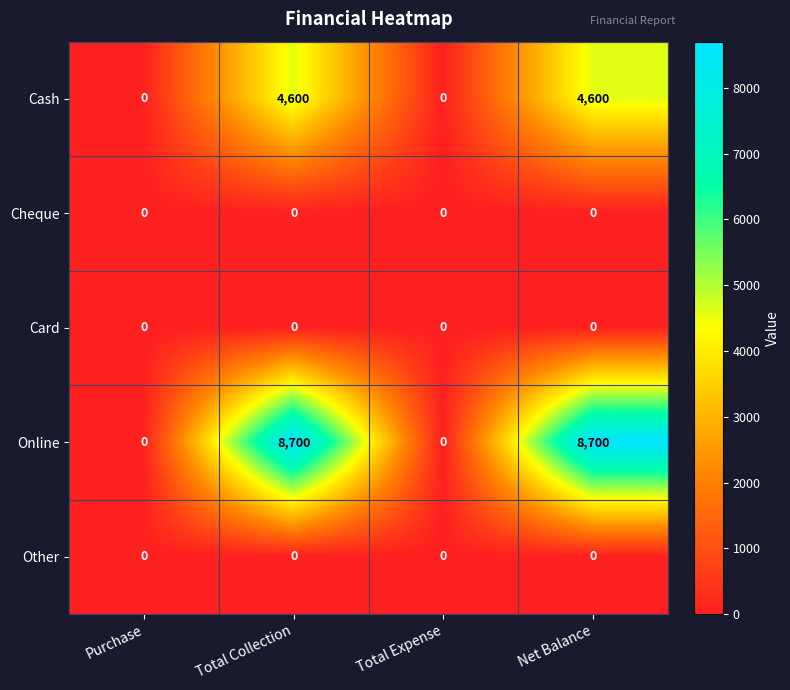

How many distinct data groups are displayed?

5